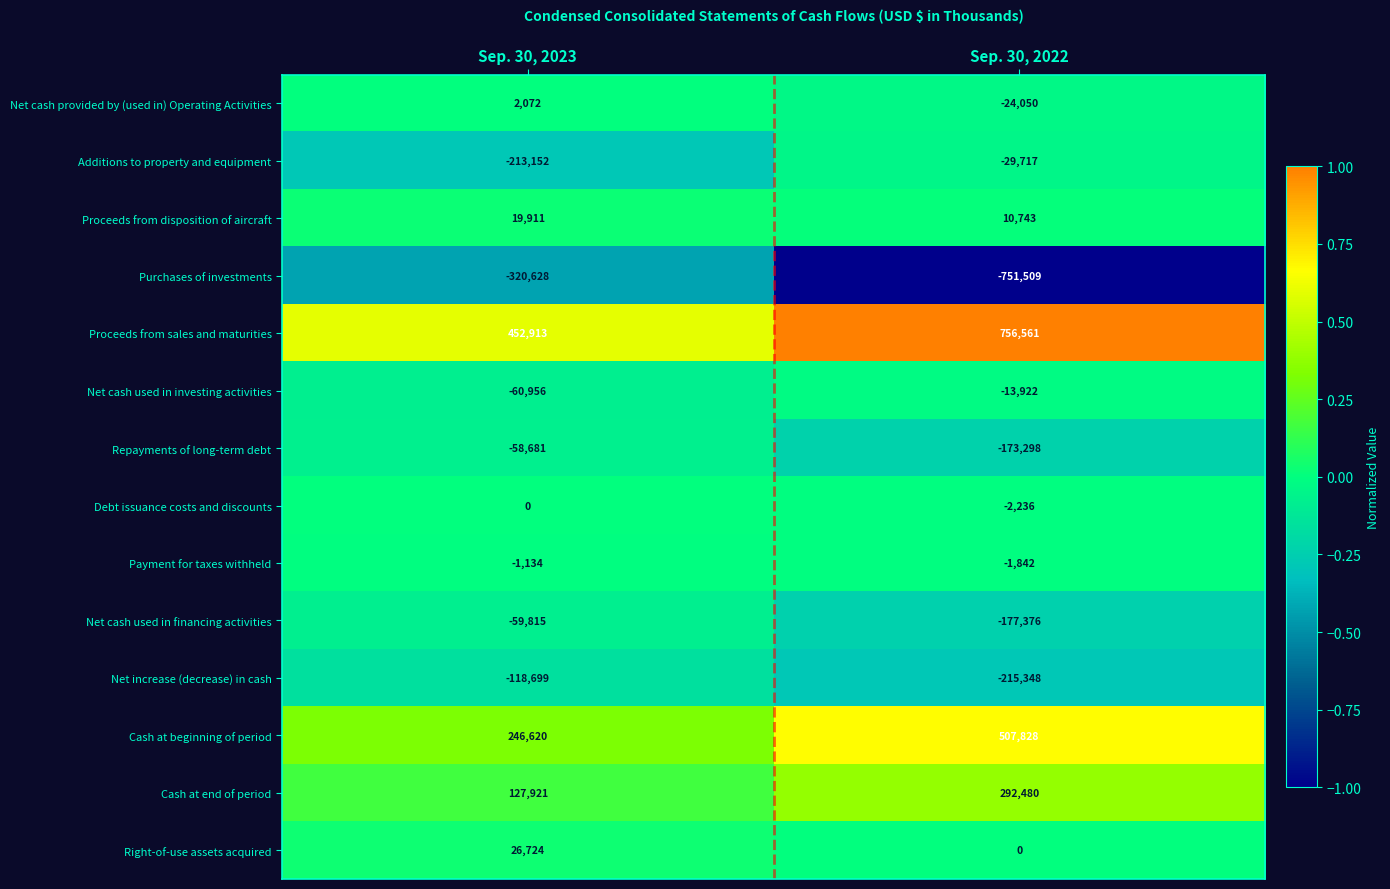

At which category is the sum across all series the highest?

Sep. 30, 2022